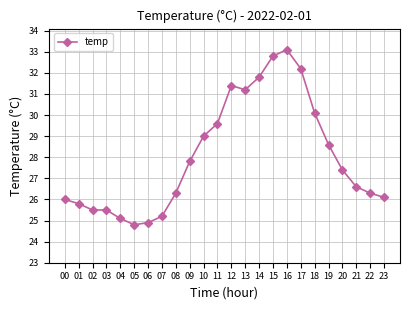

What is the average value?

28.0